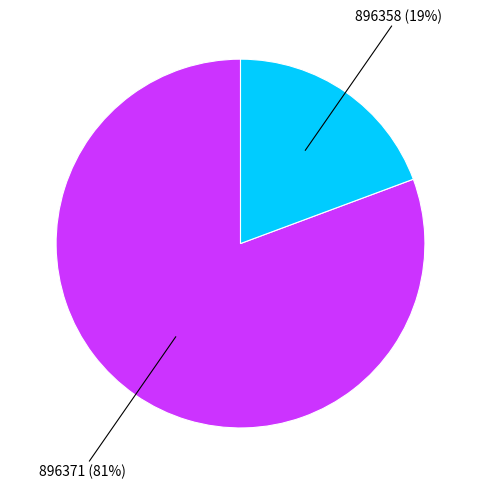

Which category has the smallest portion of the pie?

896358